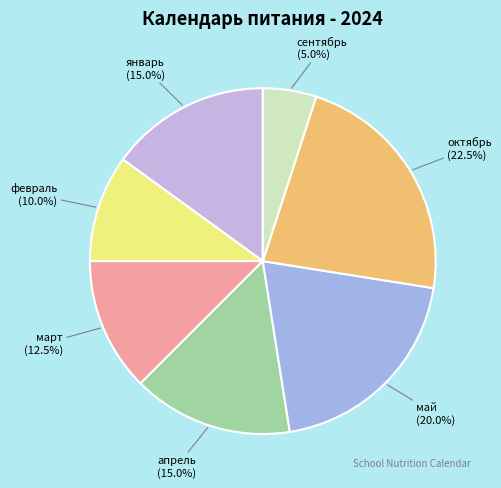

Which has a higher value, сентябрь or апрель?

апрель